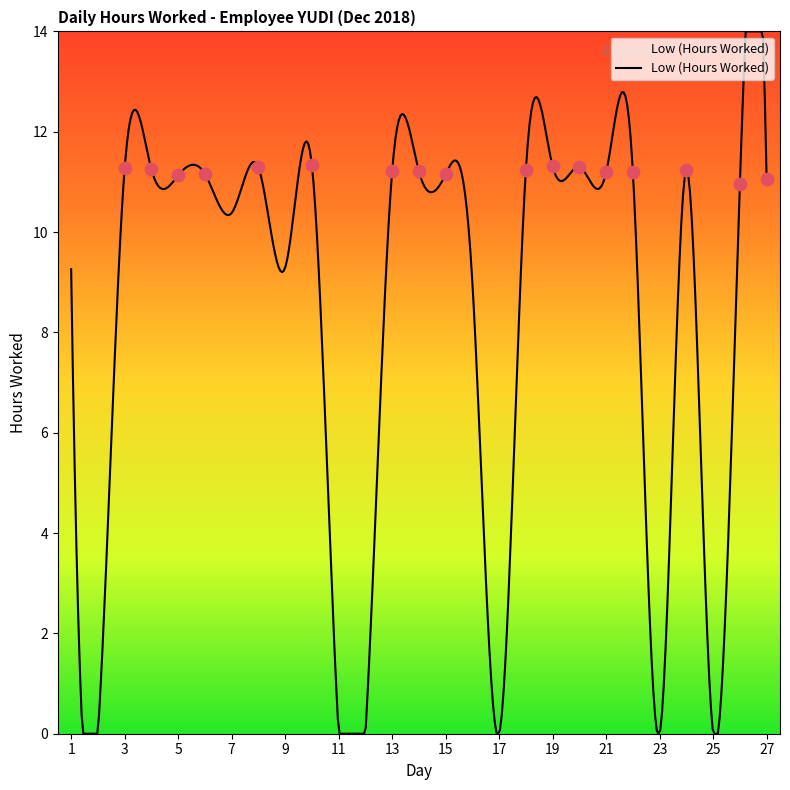

Which has a higher value, 11 or 19?

19